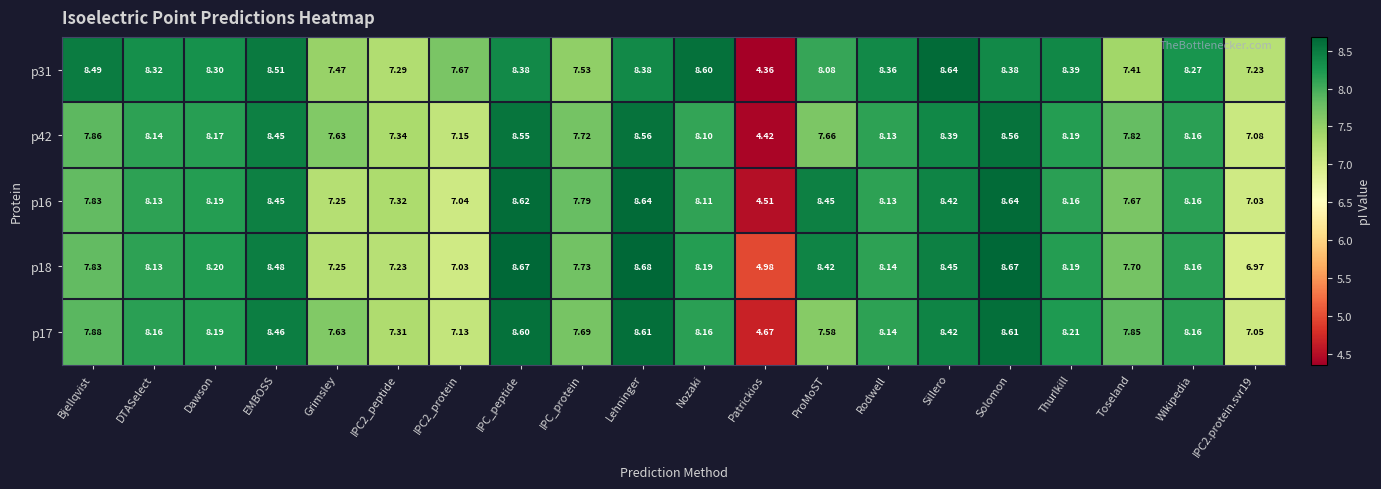

Where does the p18 series first go above 8?

DTASelect